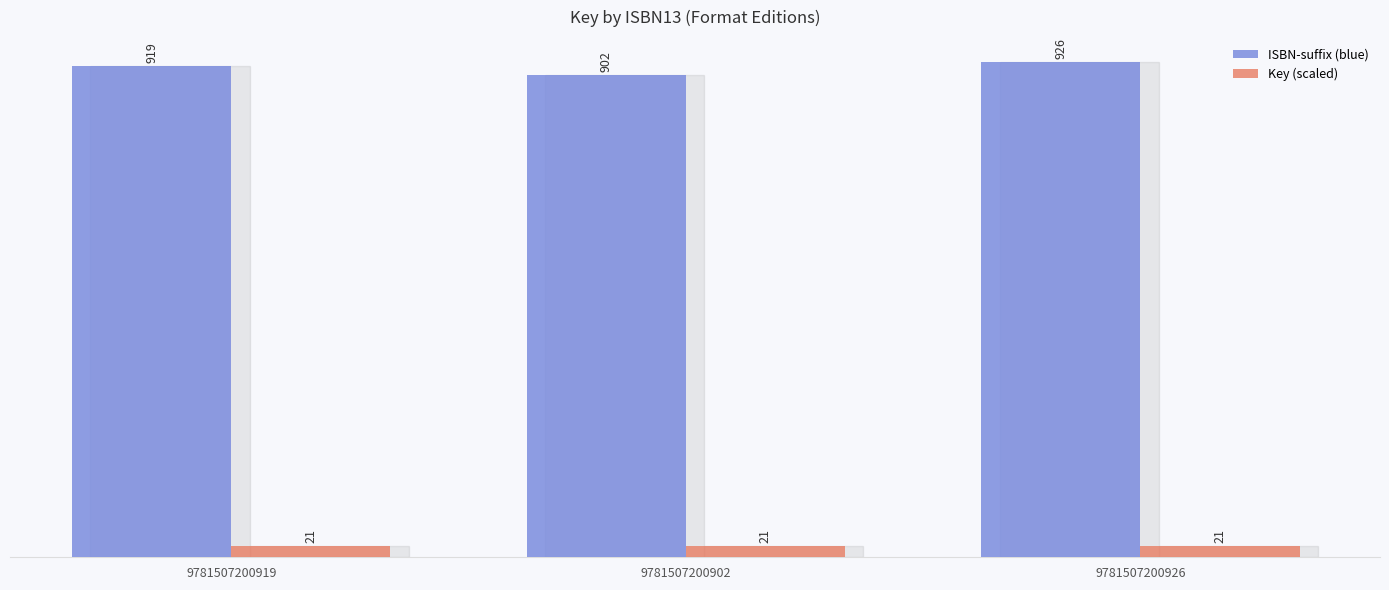

What is the minimum value for Key (scaled)?

21